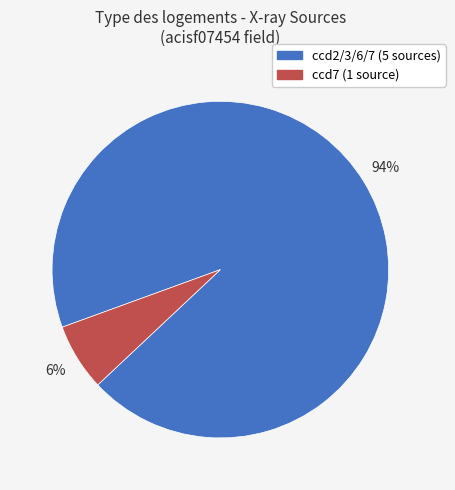

Rank the categories by value from lowest to highest.

ccd7 (1 source), ccd2/3/6/7 (5 sources)